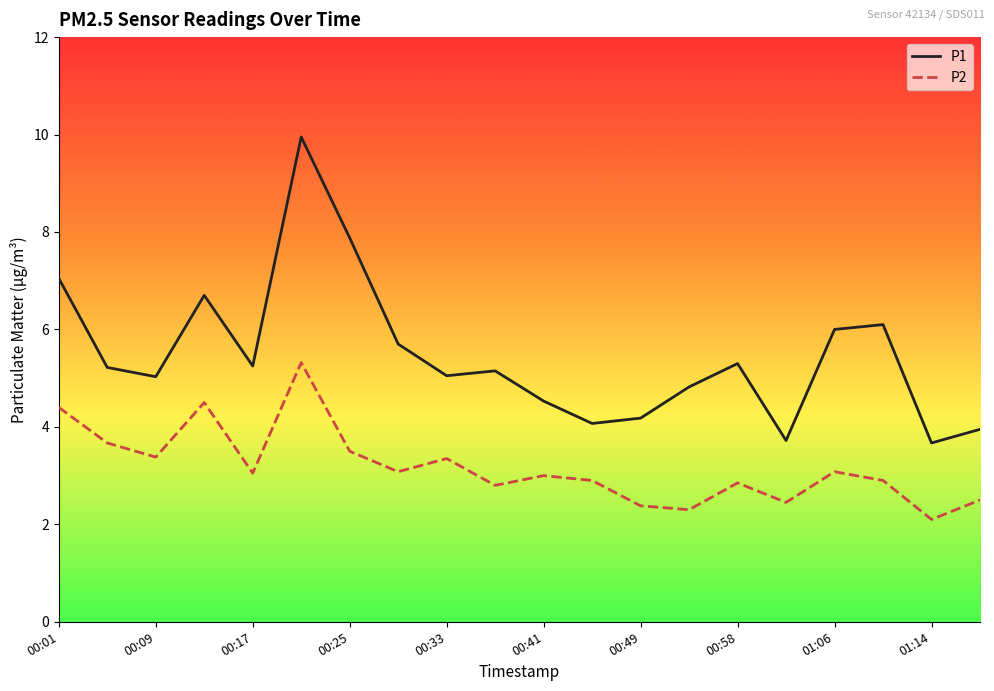

Which series has the largest total across all categories?

P1